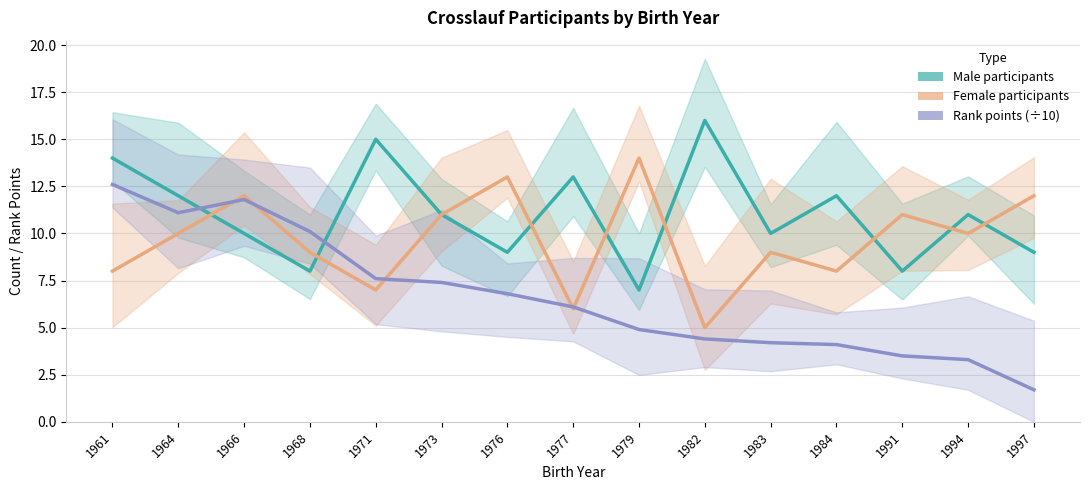

Where is the first local maximum for Rank points (÷10)?

1966